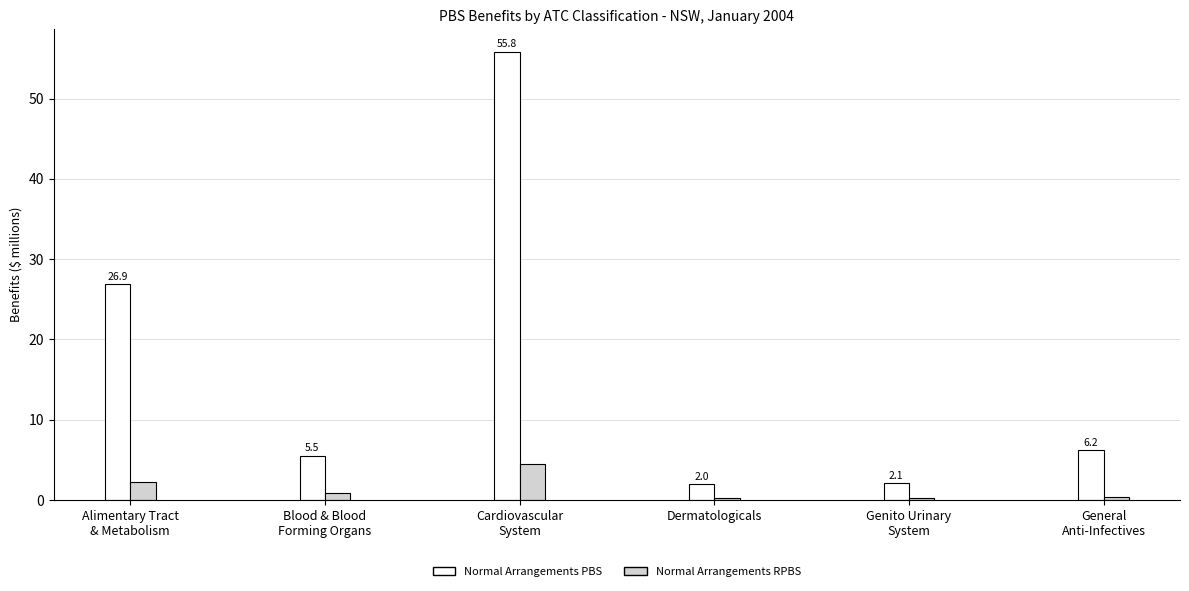

What is the difference between the highest and lowest values at Dermatologicals?

1.8